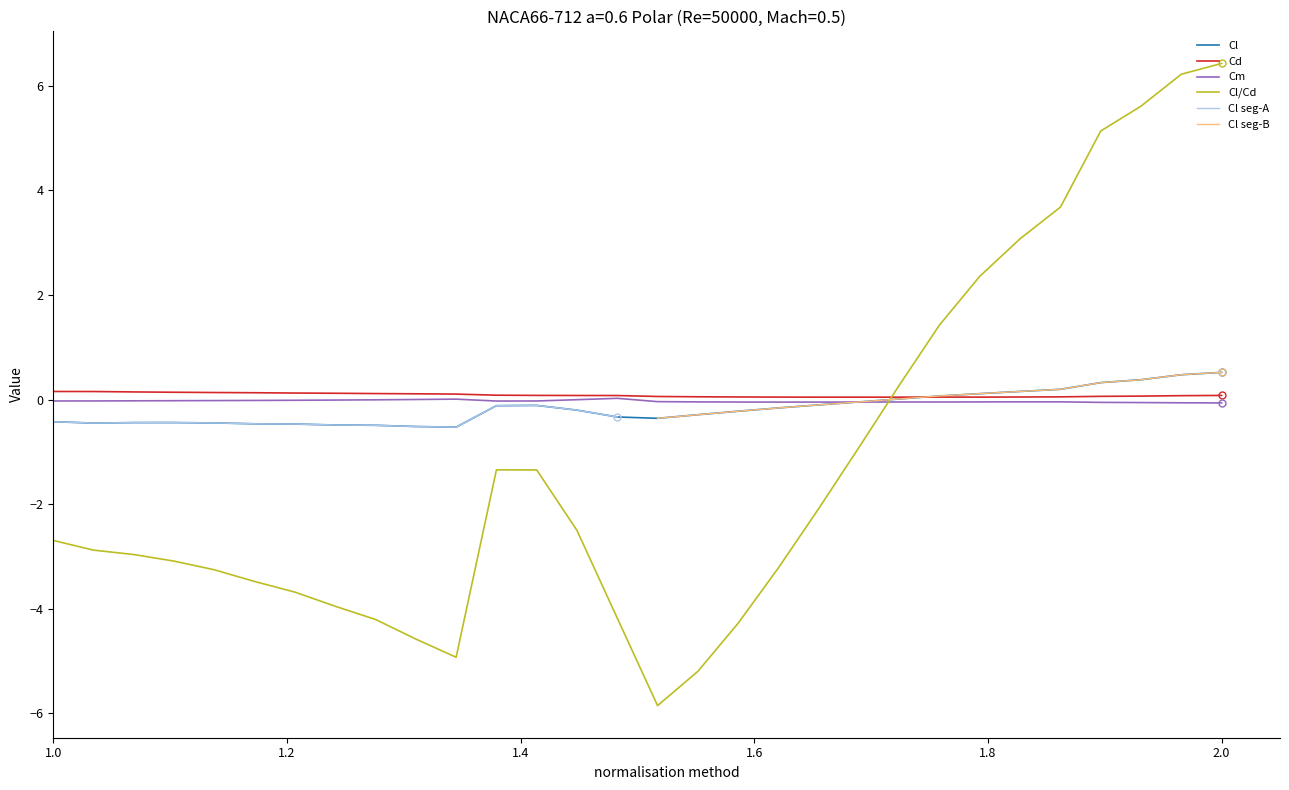

Which series has the largest total across all categories?

Cd